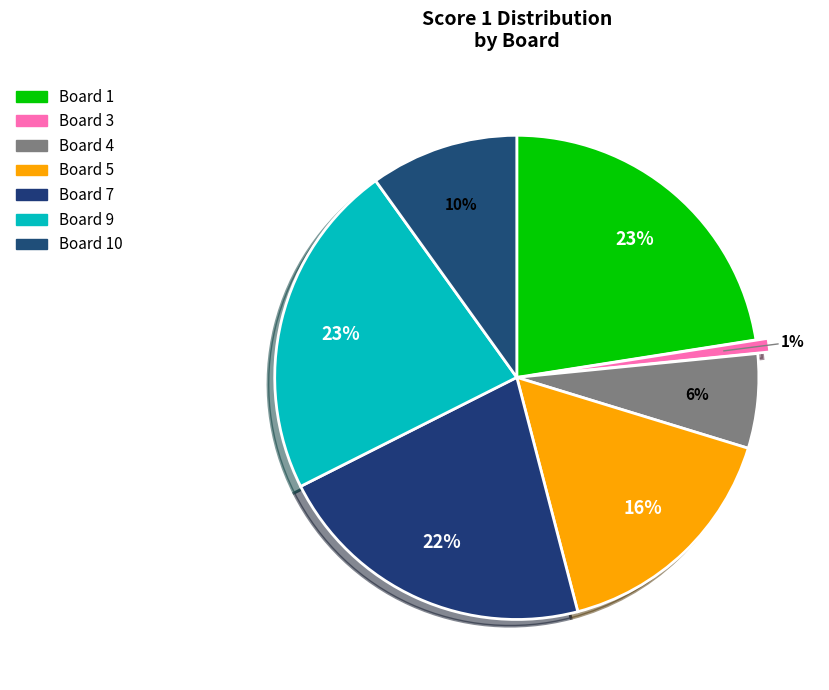

Does Board 3 account for over 50% of the chart?

No